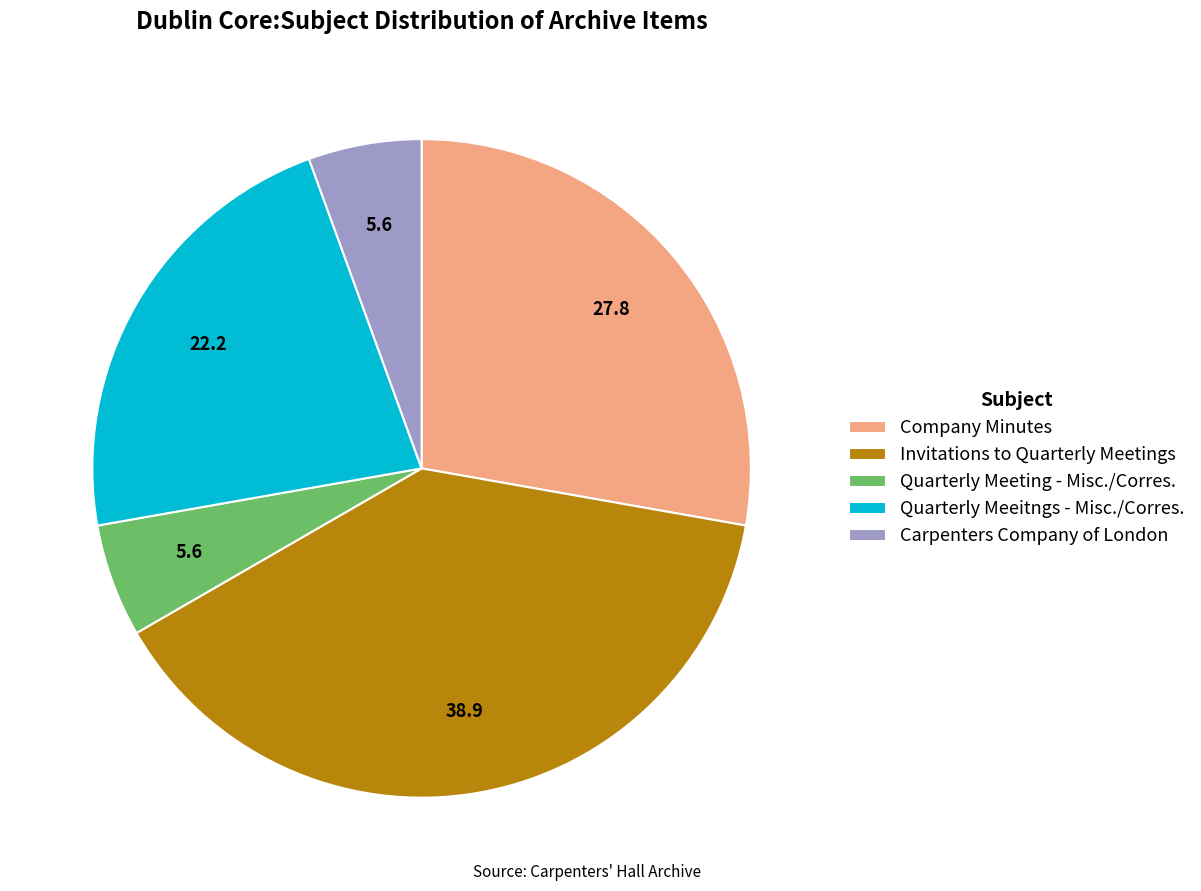

What is the ratio of the value at Carpenters Company of London to the value at Invitations to Quarterly Meetings?

0.1